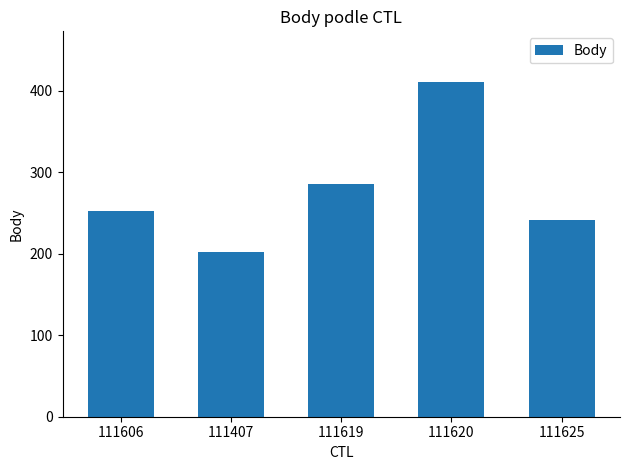

What is the smallest value displayed?

202